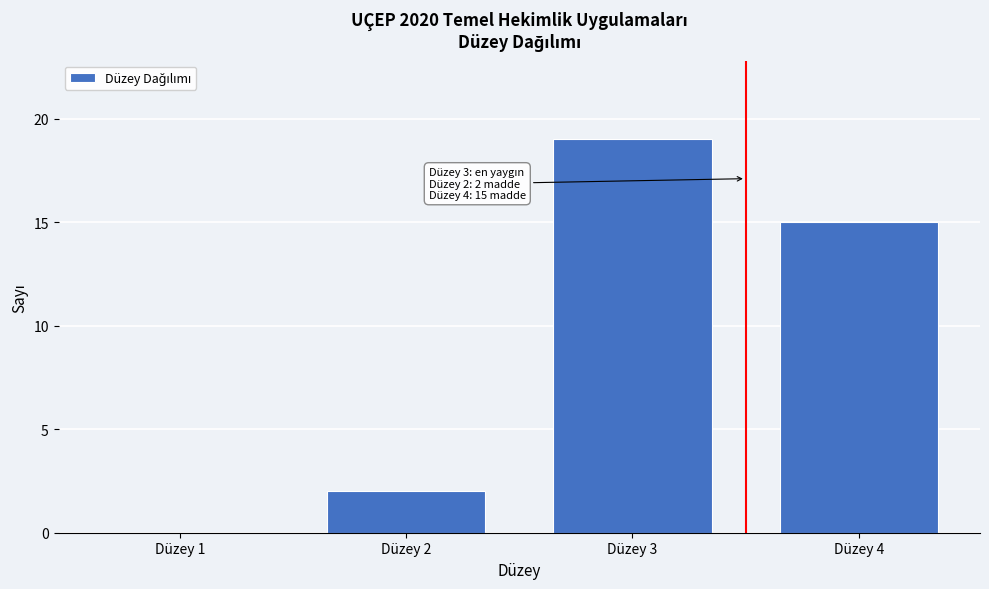

Reading left to right, extract all data points from this chart.

Düzey 1=0	Düzey 2=2	Düzey 3=19	Düzey 4=15